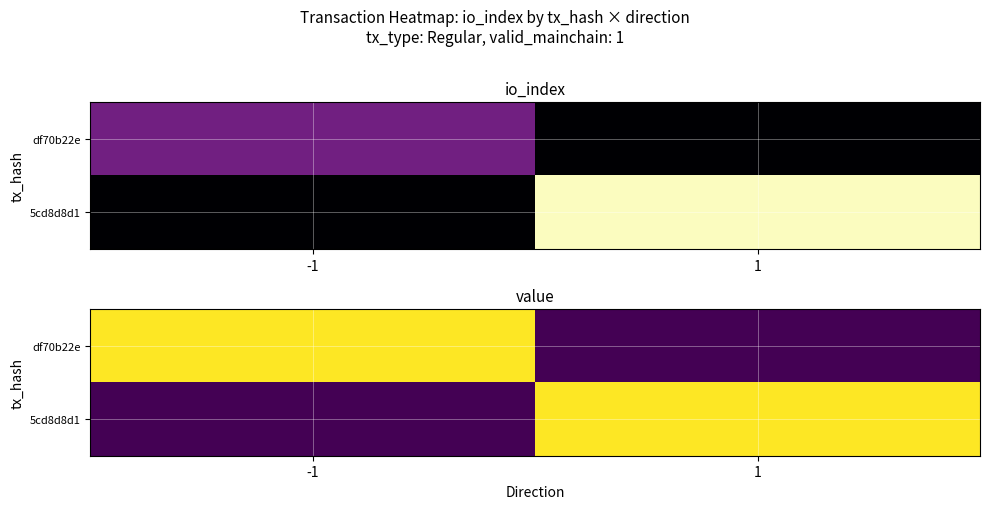

Rank the categories by df70b22e value from highest to lowest.

-1, 1